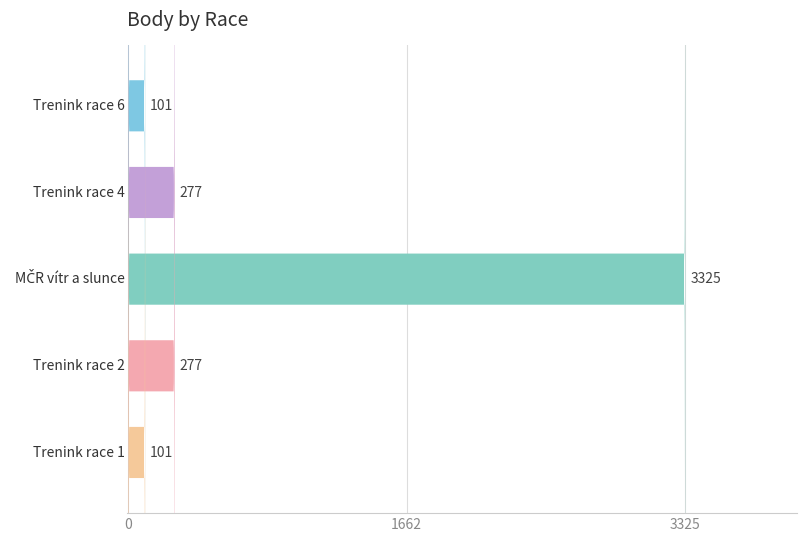

How many data points does each series have?

5